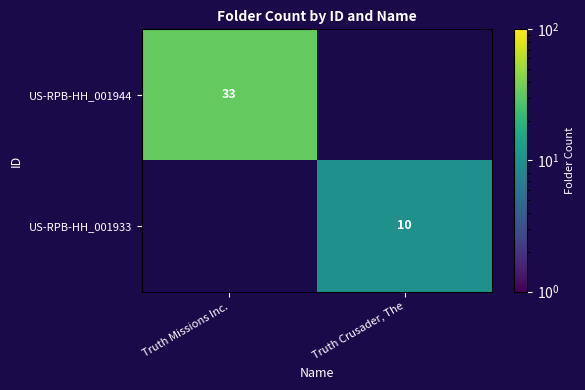

The US-RPB-HH_001944 series shows 33 at Truth Missions Inc.. True or false?

True